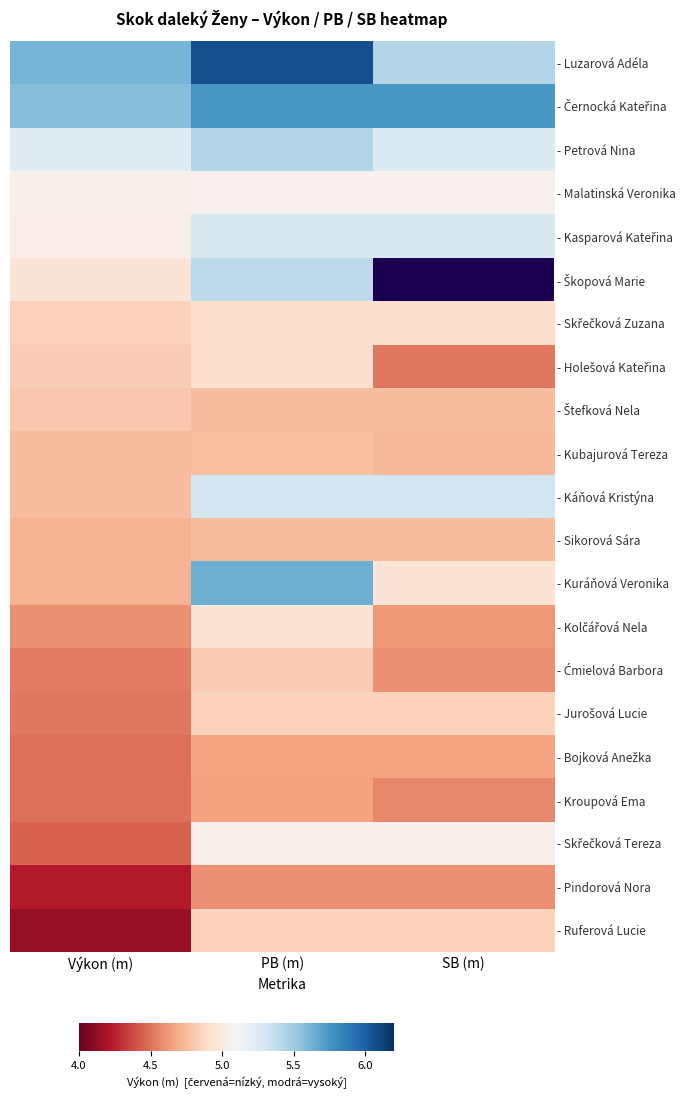

Which series has the largest total across all categories?

- Luzarová Adéla